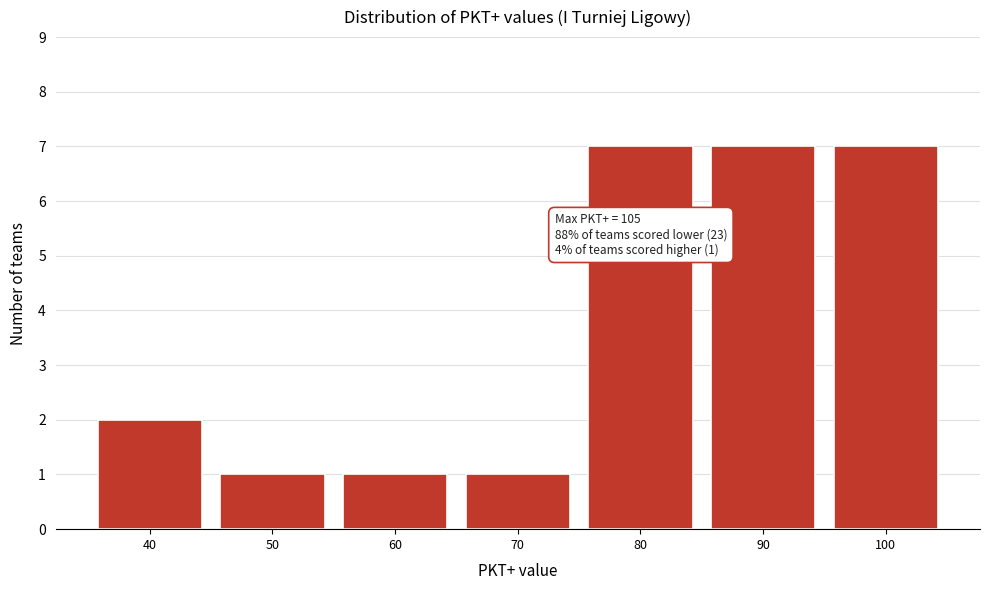

Reading right to left, transcribe all the data shown in this chart.

100=7	90=7	80=7	70=1	60=1	50=1	40=2